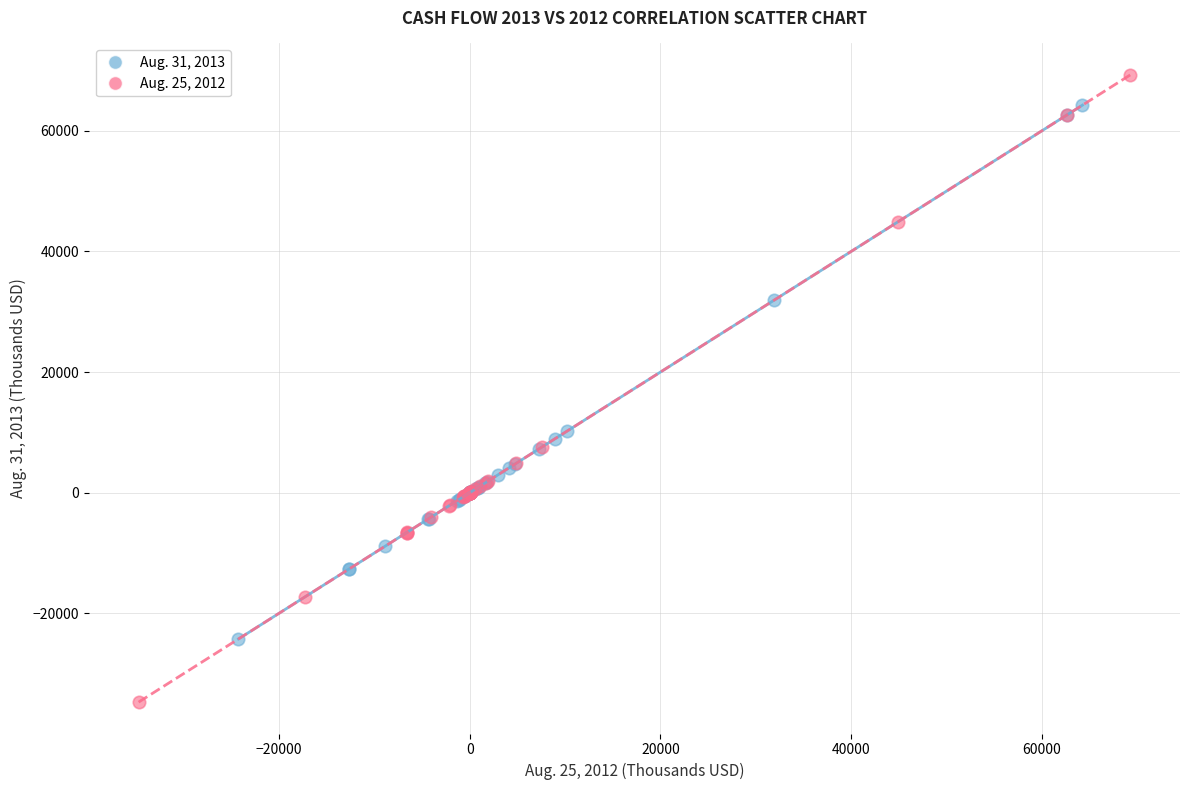

Which series reaches the maximum Y coordinate?

Aug. 25, 2012